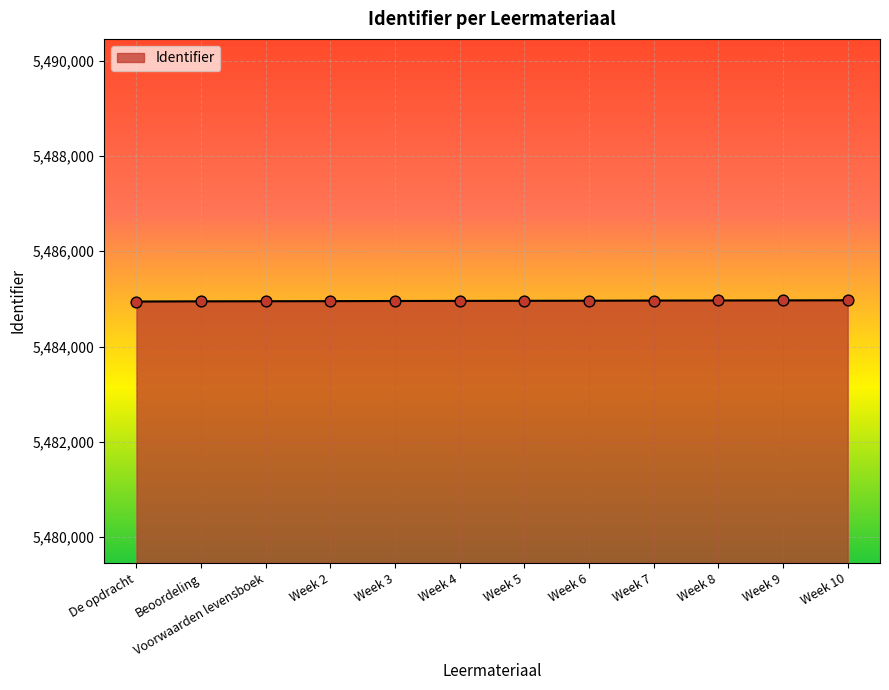

What is the ratio of the value at Week 9 to the value at Week 7?

1.0